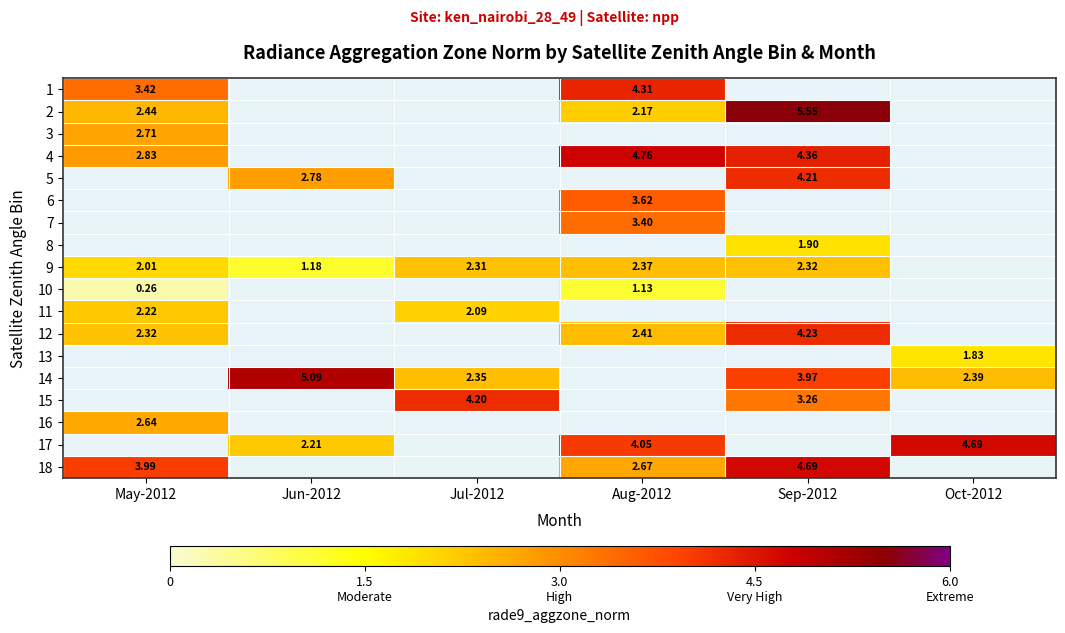

At how many categories does at least one series exceed 0?

6